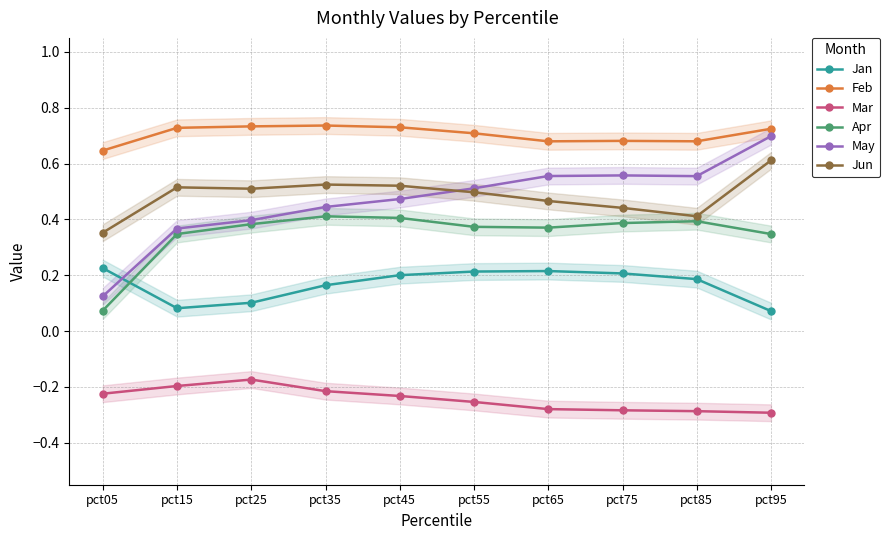

Reading left to right, what are all the values shown in this chart?

Jan: 0.2	0.1	0.1	0.2	0.2	0.2	0.2	0.2	0.2	0.1
Feb: 0.6	0.7	0.7	0.7	0.7	0.7	0.7	0.7	0.7	0.7
Mar: -0.2	-0.2	-0.2	-0.2	-0.2	-0.3	-0.3	-0.3	-0.3	-0.3
Apr: 0.1	0.3	0.4	0.4	0.4	0.4	0.4	0.4	0.4	0.3
May: 0.1	0.4	0.4	0.4	0.5	0.5	0.6	0.6	0.6	0.7
Jun: 0.4	0.5	0.5	0.5	0.5	0.5	0.5	0.4	0.4	0.6